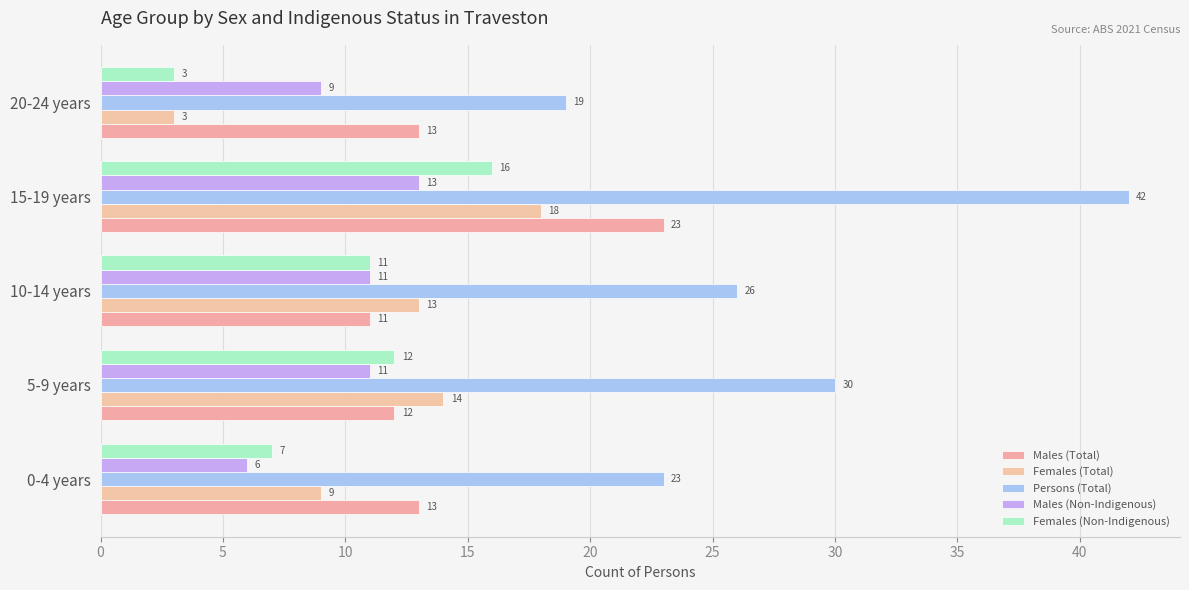

Where does the Males (Non-Indigenous) series first go above 11?

15-19 years